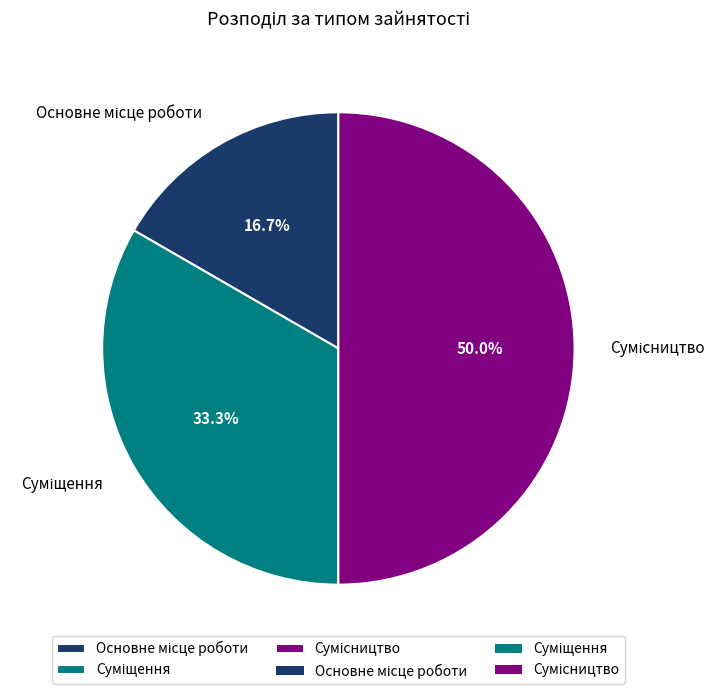

What is the ratio of the value at Сумісництво to the value at Суміщення?

1.5